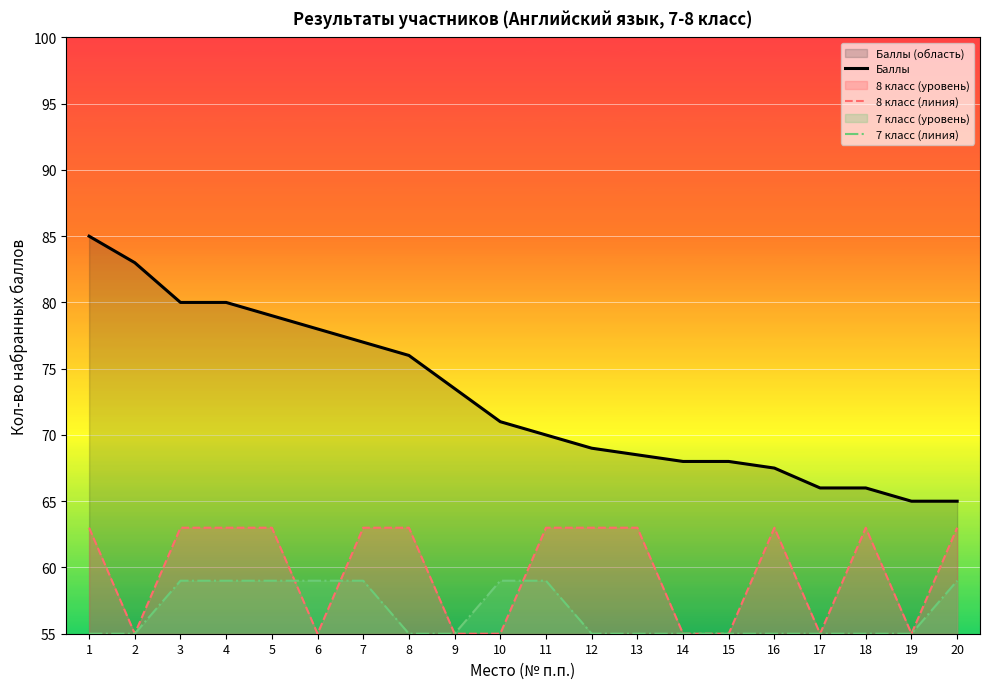

At which label is 7 класс (линия) closest to 57?

1